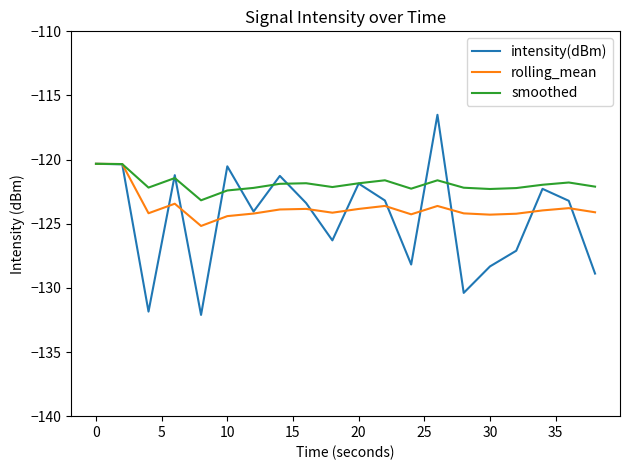

How many lines are shown in the chart?

3